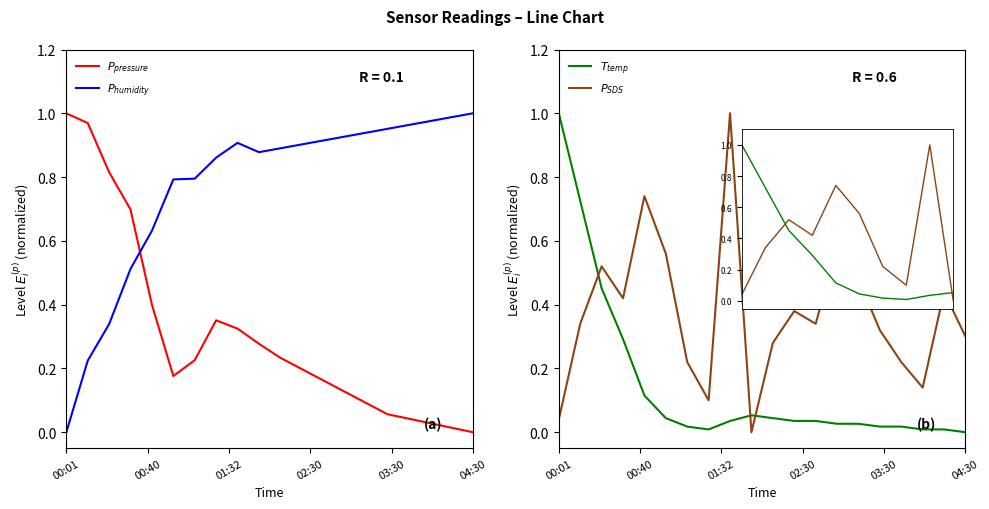

What is the difference between the maximum and minimum values in the $T_{temp}$ series?

1.0